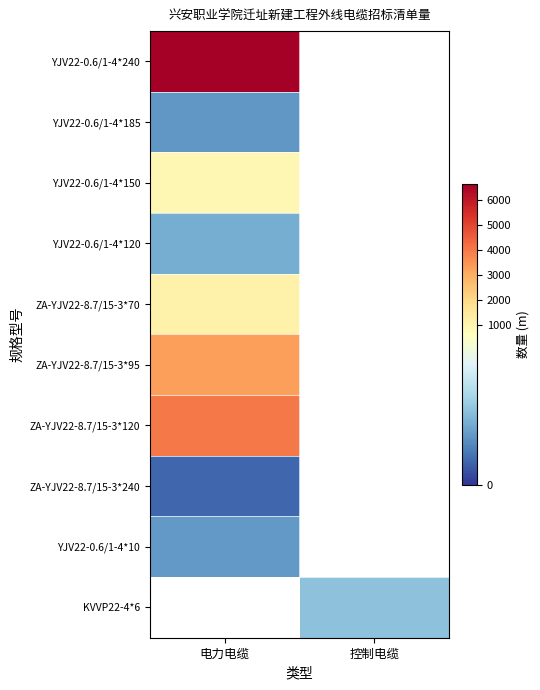

True or false: ZA-YJV22-8.7/15-3*95 has a value of 3261.0 at 电力电缆.

True